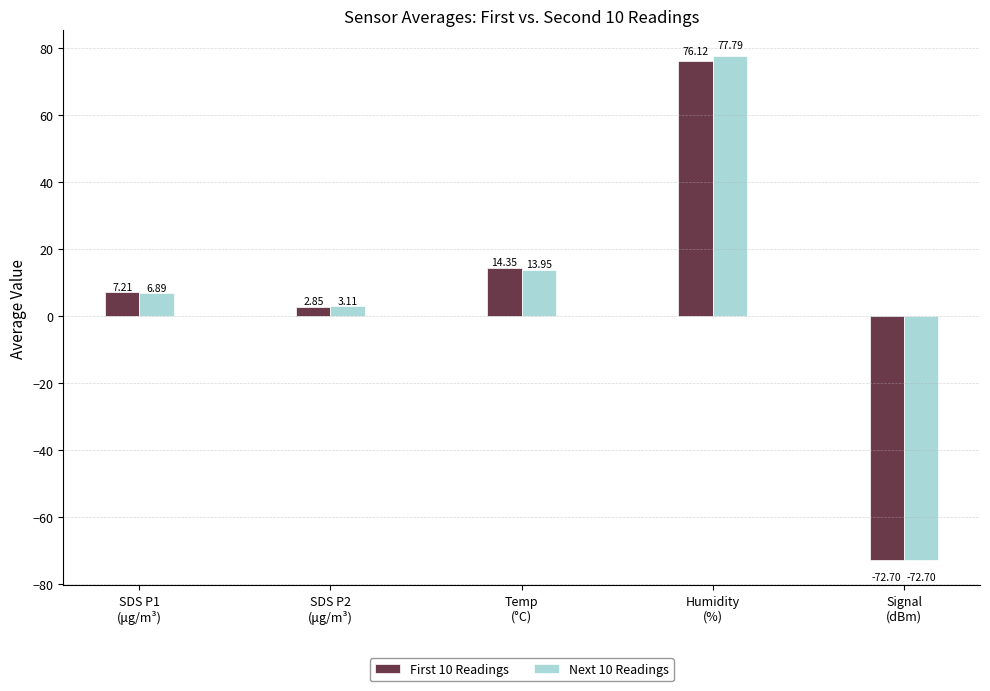

How many data points in First 10 Readings are less than 7?

2